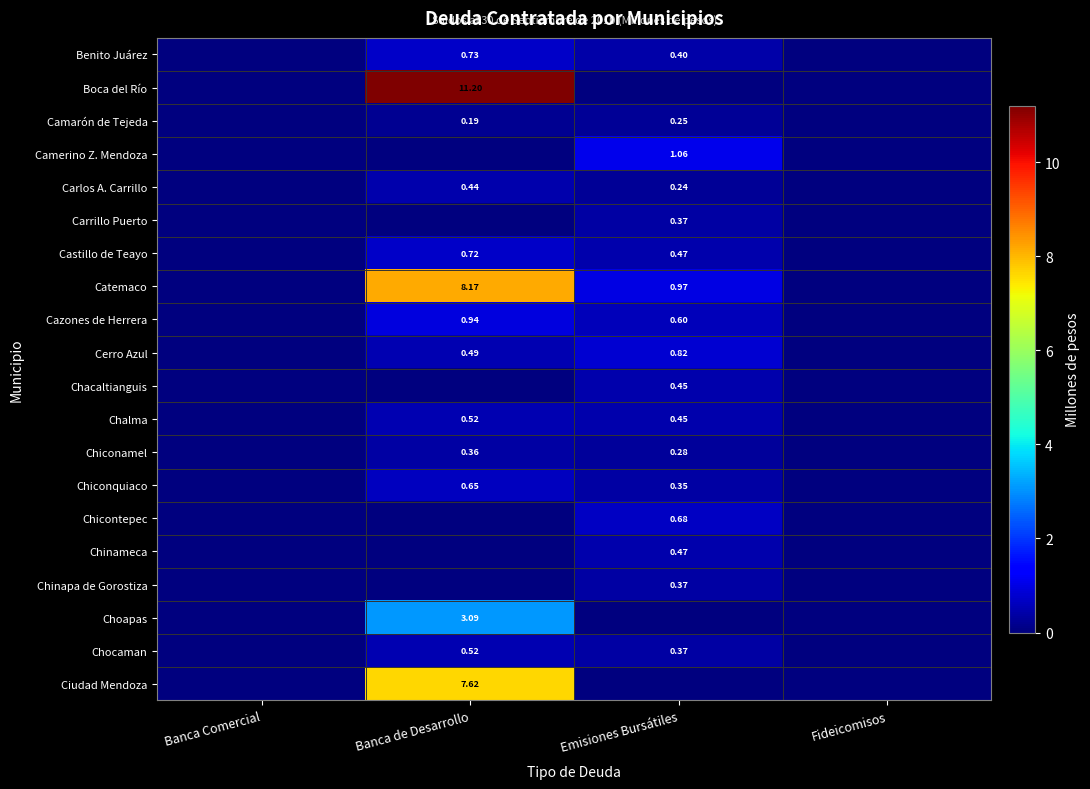

At how many categories does at least one series exceed 2?

1